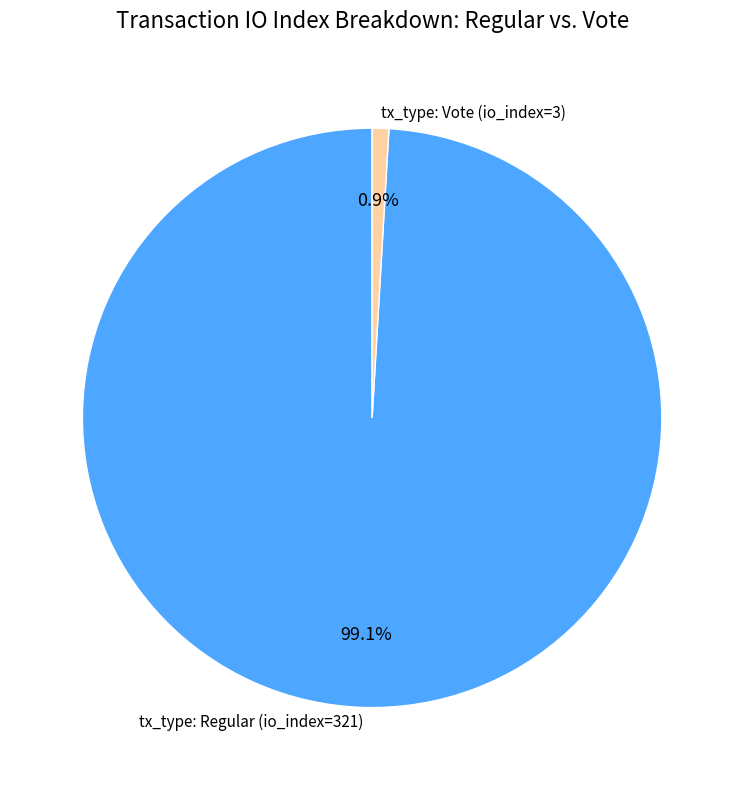

What percentage is NOT represented by tx_type: Regular (io_index=321)?

0.9%